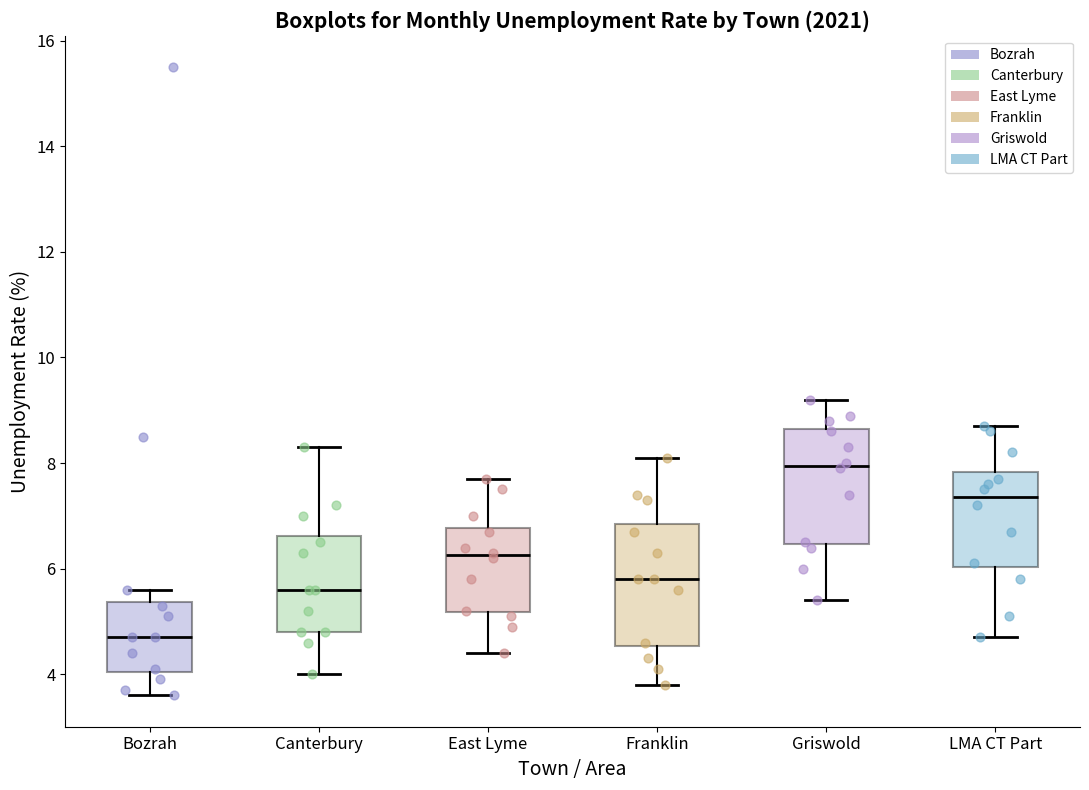

Reading left to right, transcribe this box plot: for each box, give where its median line is, the range the box spans, and where its two whiskers end, as read against the y-axis. The values are not printed on the chart, so give them approximately, as read against the axis.

Bozrah: median 4.8, box 4.0 to 5.4, whiskers 3.6 to 5.6
Canterbury: median 5.6, box 4.8 to 6.6, whiskers 4.0 to 8.4
East Lyme: median 6.2, box 5.2 to 6.8, whiskers 4.4 to 7.8
Franklin: median 5.8, box 4.6 to 6.8, whiskers 3.8 to 8.2
Griswold: median 8.0, box 6.4 to 8.6, whiskers 5.4 to 9.2
LMA CT Part: median 7.4, box 6.0 to 7.8, whiskers 4.8 to 8.8